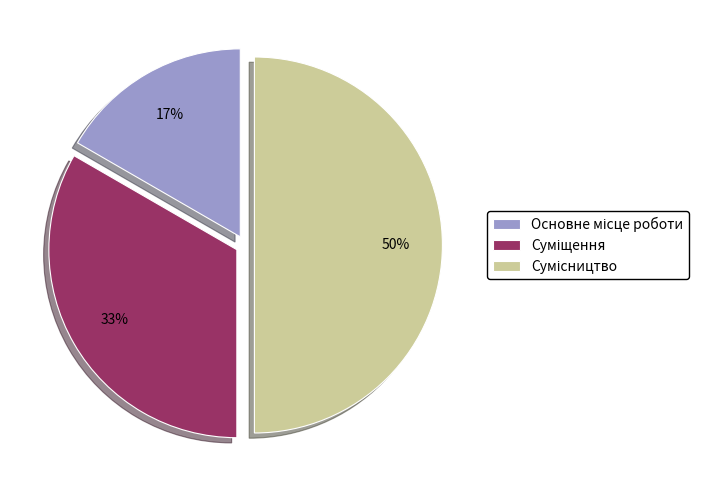

To the nearest percent, what is the difference between the largest and smallest slice percentages?

33%